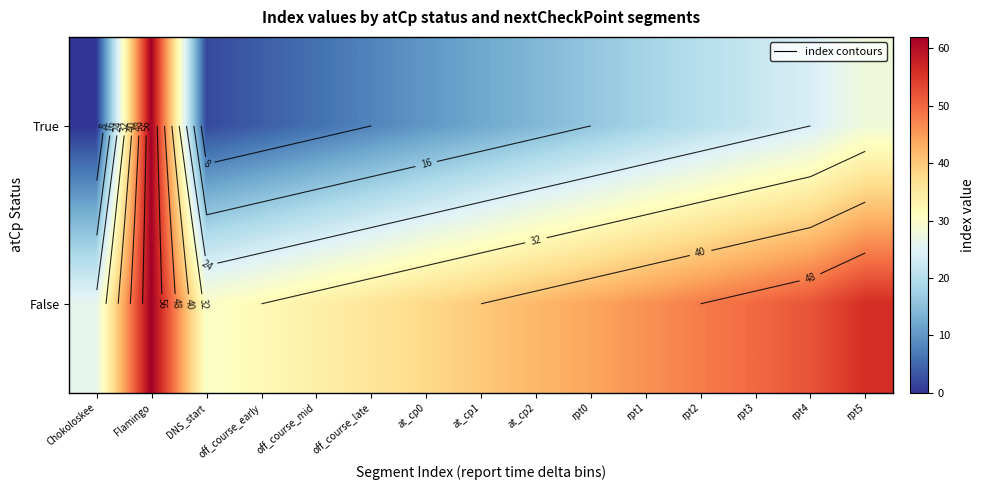

What is the average value of the True series?

16